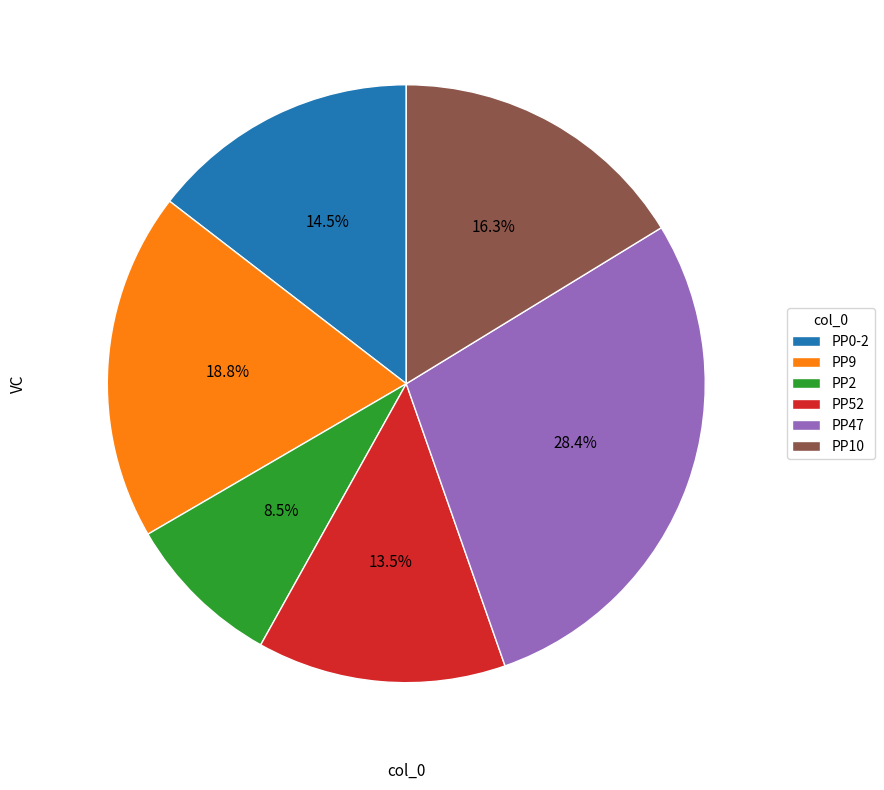

Approximately how many times larger is the value at PP9 compared to PP0-2?

1.3